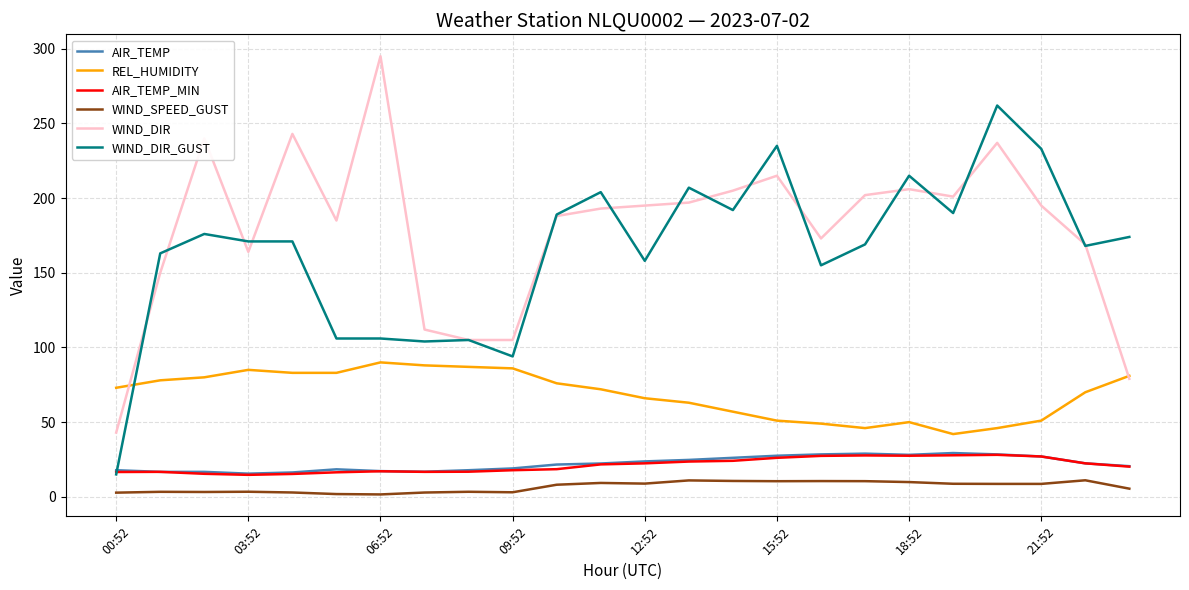

What is the lowest value of the REL_HUMIDITY series?

42.0